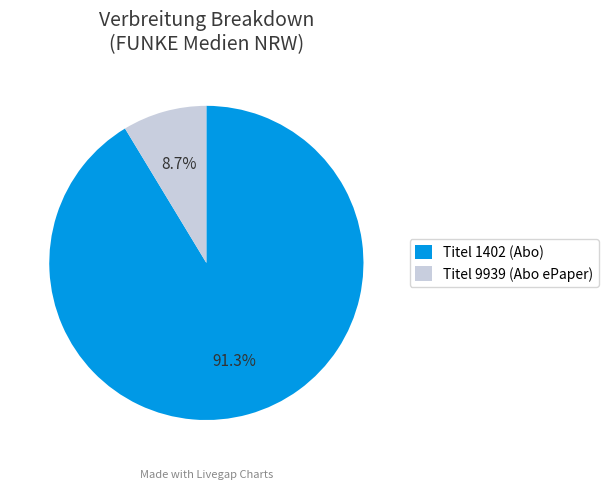

Is there a majority slice in this chart?

Yes